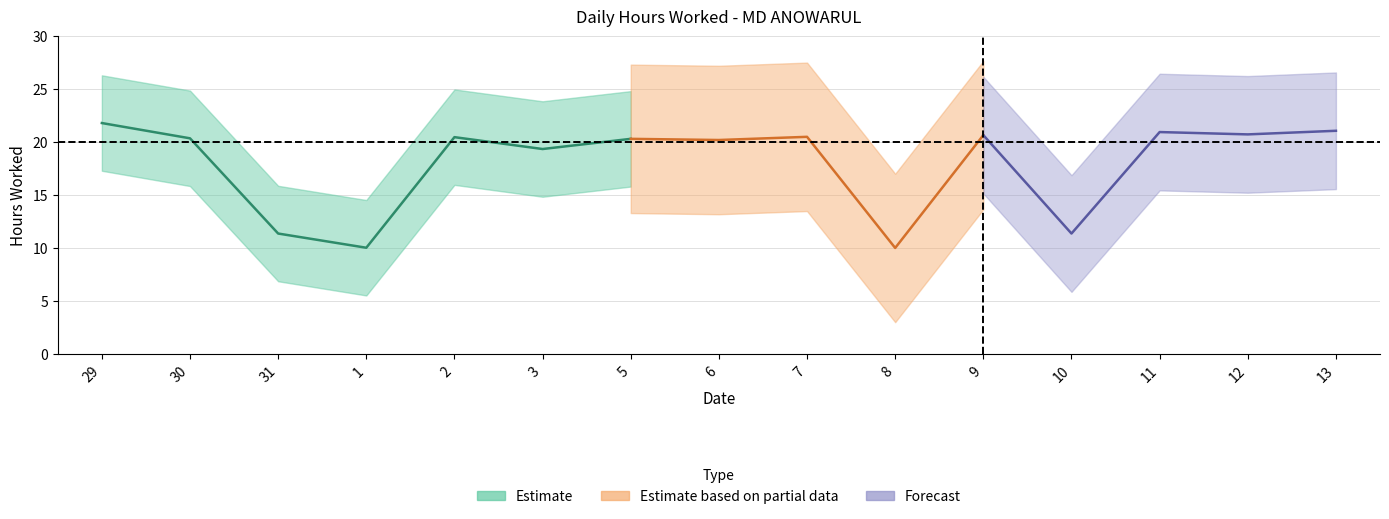

What is the smallest value displayed?

10.0